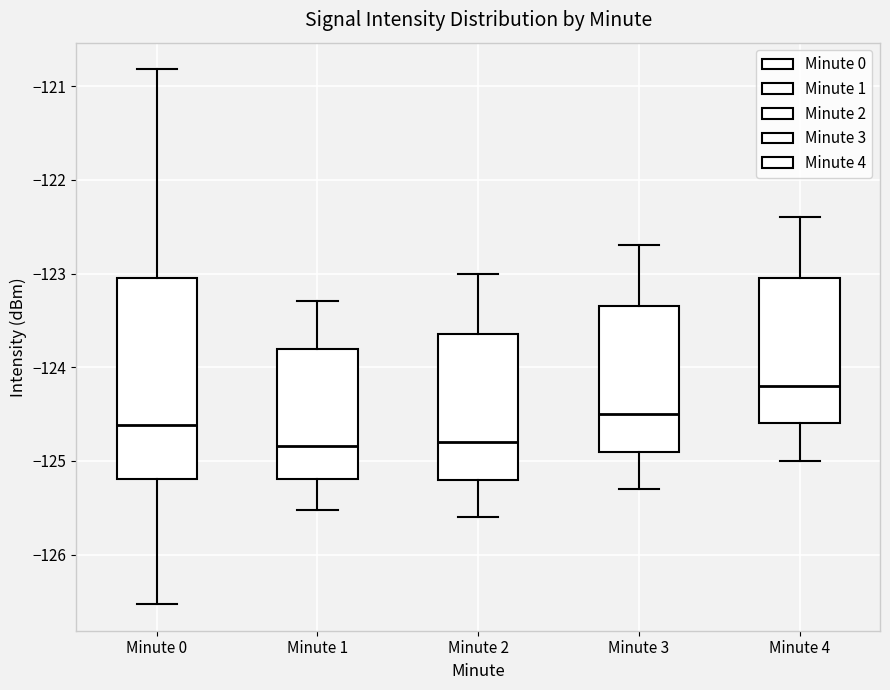

Which box is the tallest, from its lower edge to its upper edge?

Minute 0